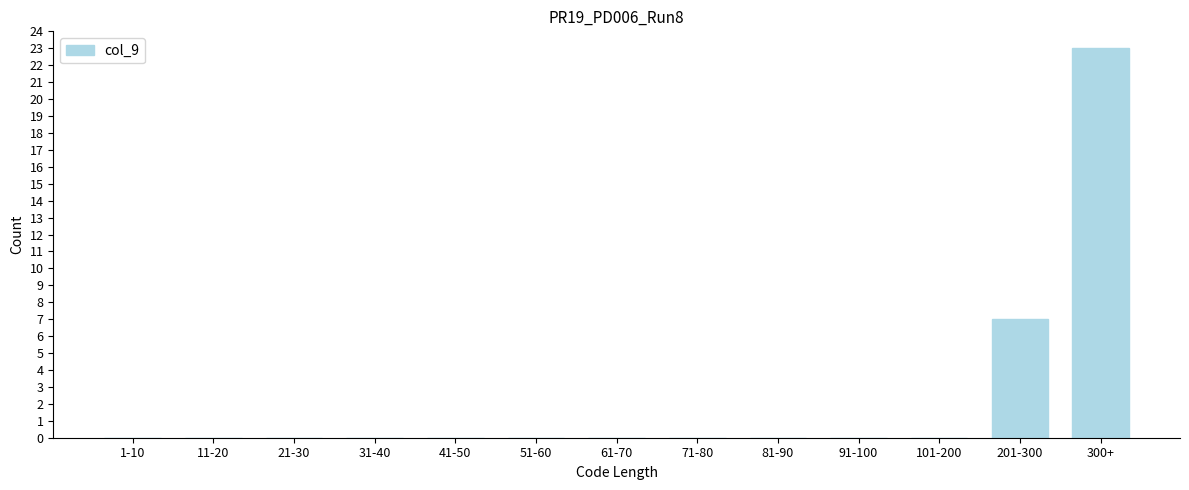

True or false: the data shows 0 at 81-90.

True